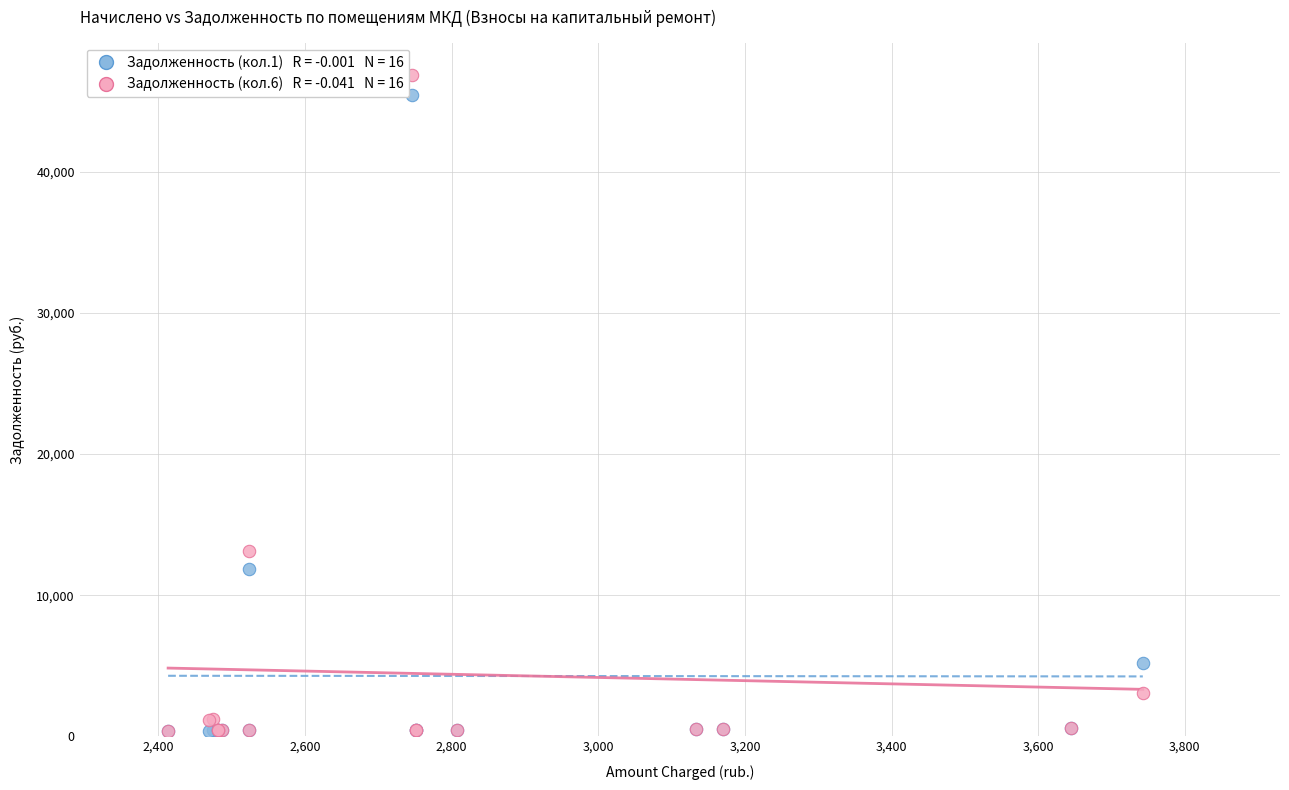

Across all series, what Y value is closest to 23591?

13148.7